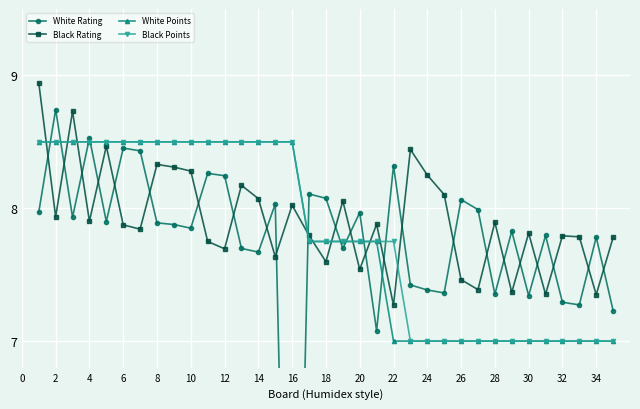

The White Points series shows 4.8 at 22. True or false?

False